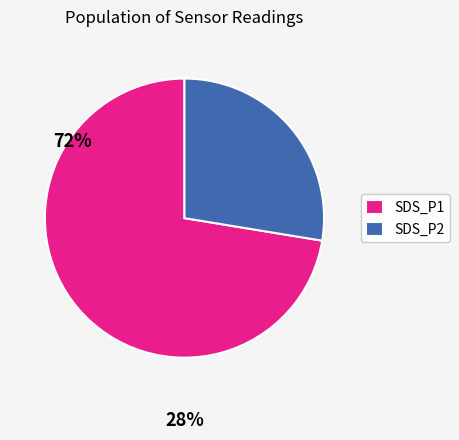

Is it true that SDS_P1 is 60% of the pie?

False